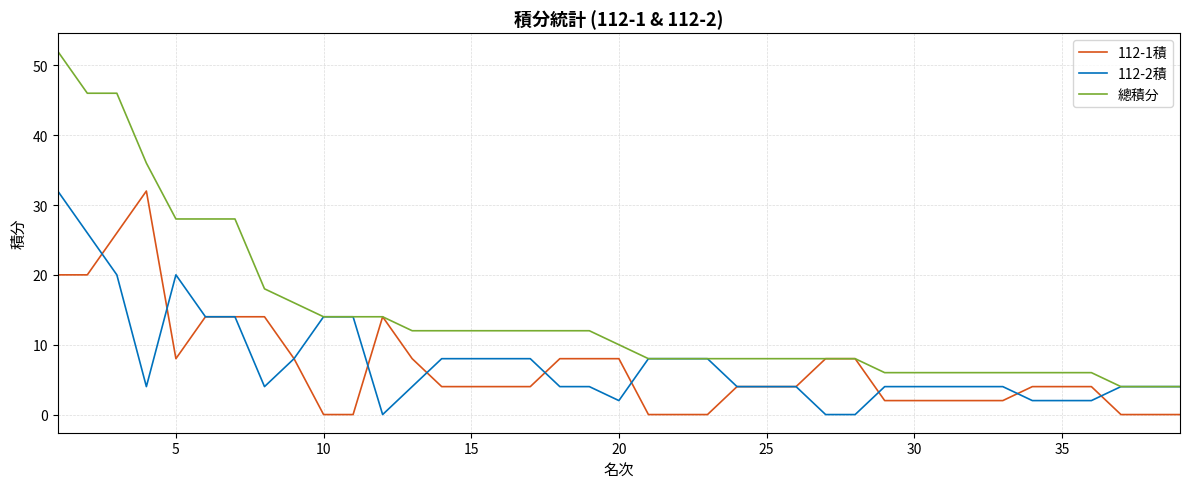

Which series has the largest range (max minus min)?

總積分